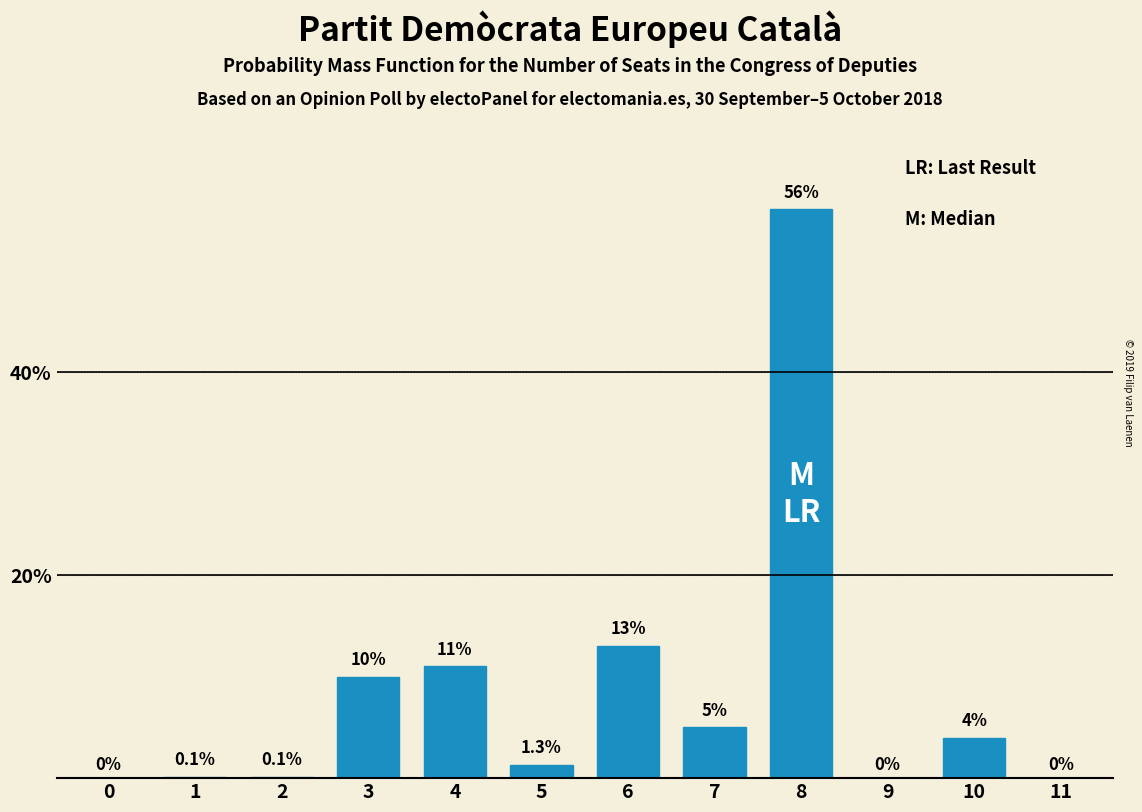

Reading left to right, what are all the values shown in this chart?

0=0.0	1=0.1	2=0.1	3=10.0	4=11.0	5=1.3	6=13.0	7=5.0	8=56.0	9=0.0	10=4.0	11=0.0